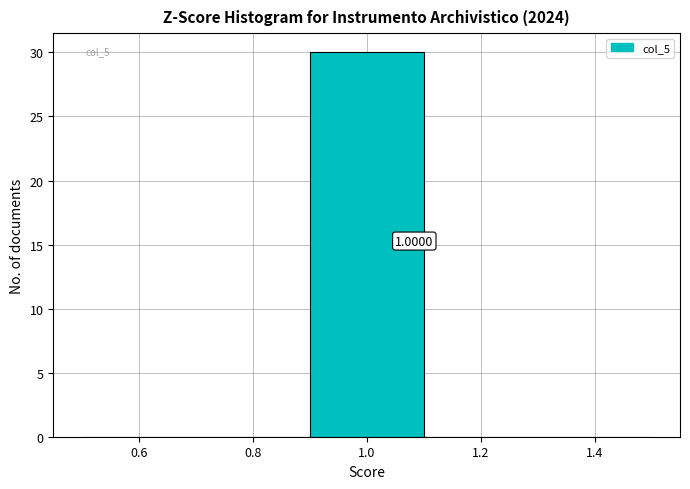

Over which range of the x-axis is the bar tallest?

0.9 to 1.1